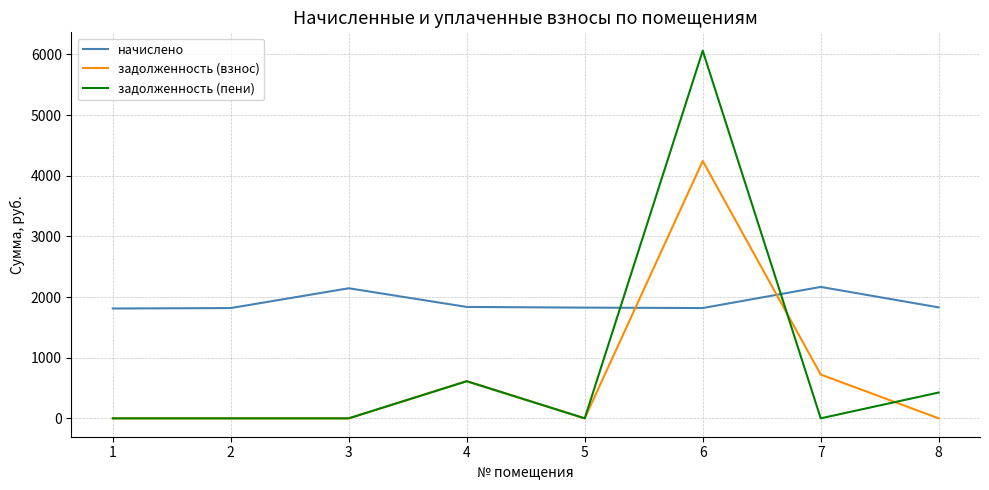

What are all the series names shown in the legend?

начислено, задолженность (взнос), задолженность (пени)